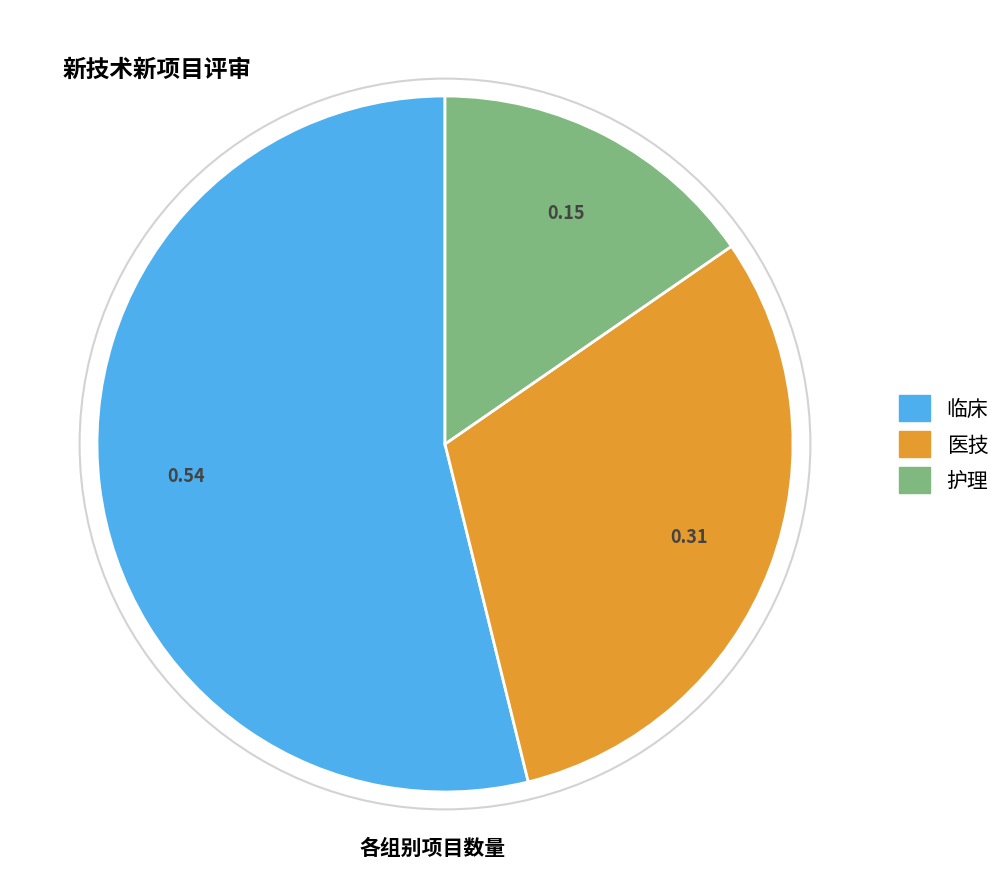

Is it true that 护理 is 24% of the pie?

False